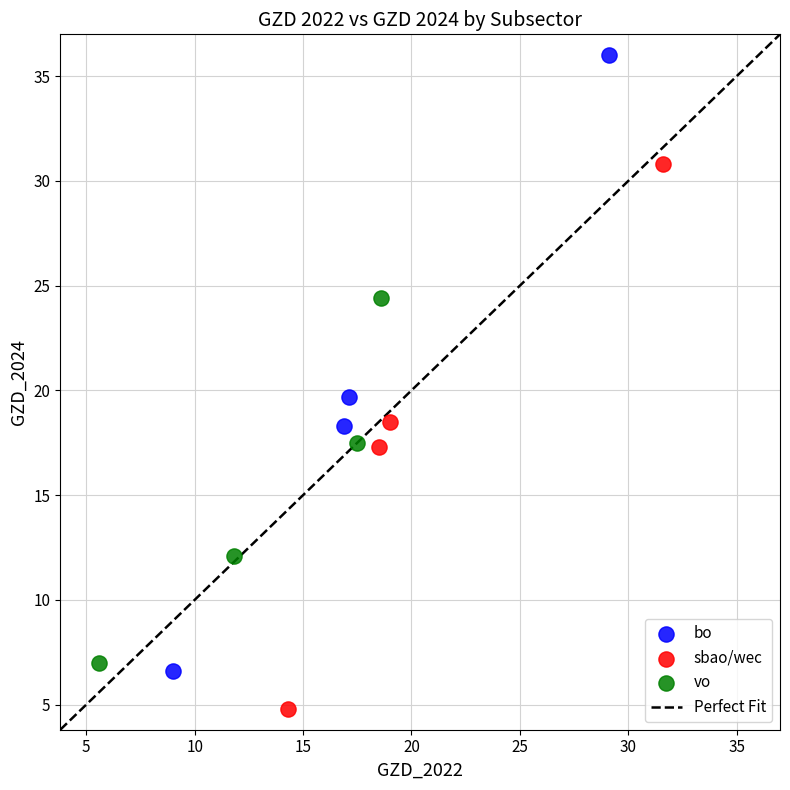

Which series contains the highest Y value?

bo